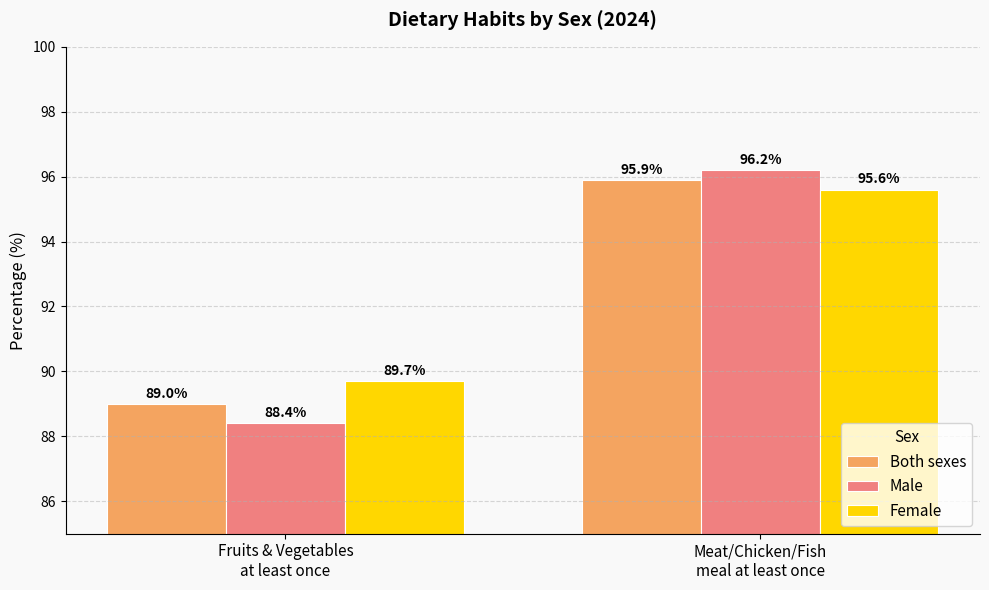

Rank the categories by Female value from highest to lowest.

Meat/Chicken/Fish
meal at least once, Fruits & Vegetables
at least once